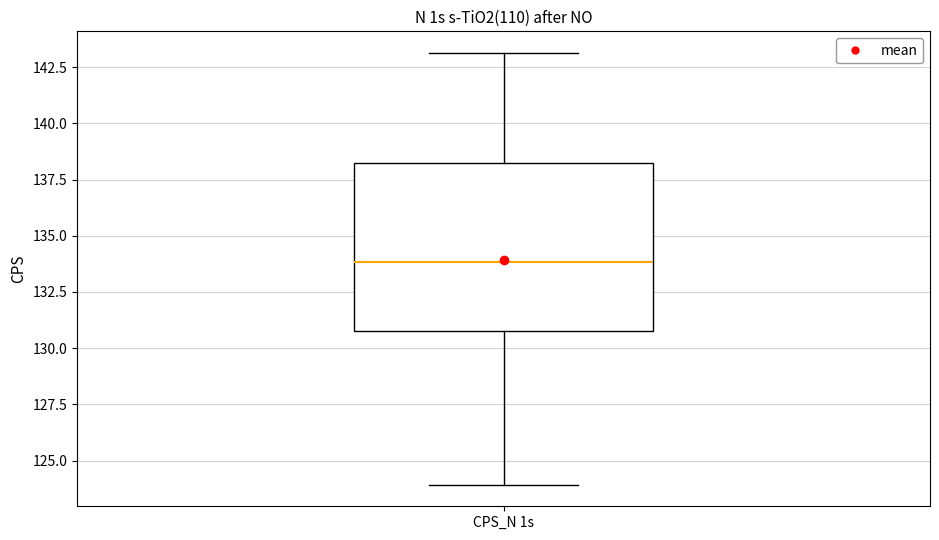

Transcribe this box plot: give where the median line is, the range the box spans, and where the two whiskers end, as read against the y-axis. The values are not printed on the chart, so give them approximately, as read against the axis.

median 134, box 131 to 138, whiskers 124 to 143